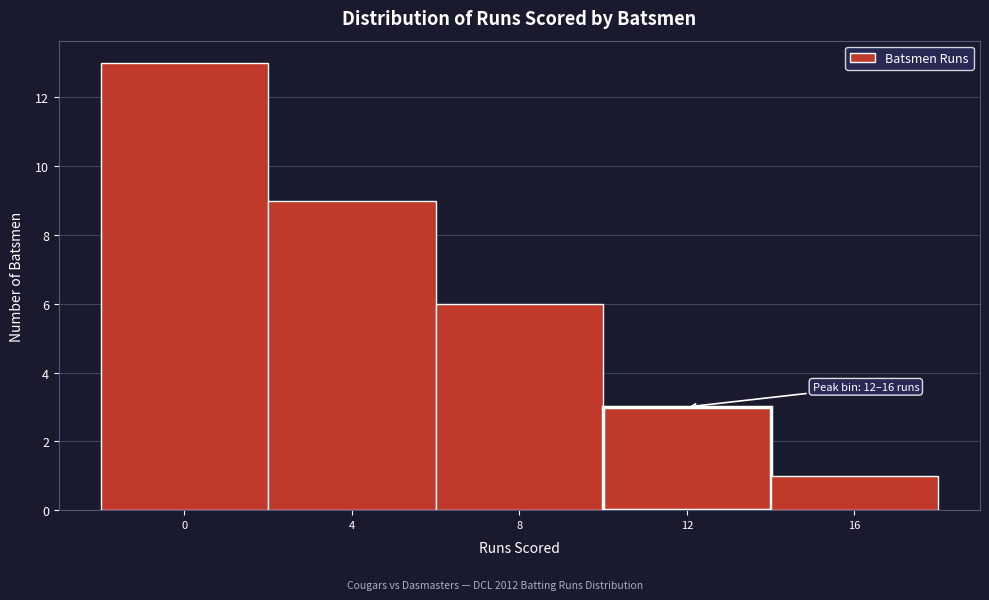

Reading left to right, extract all data points from this chart.

0=13	4=9	8=6	12=3	16=1